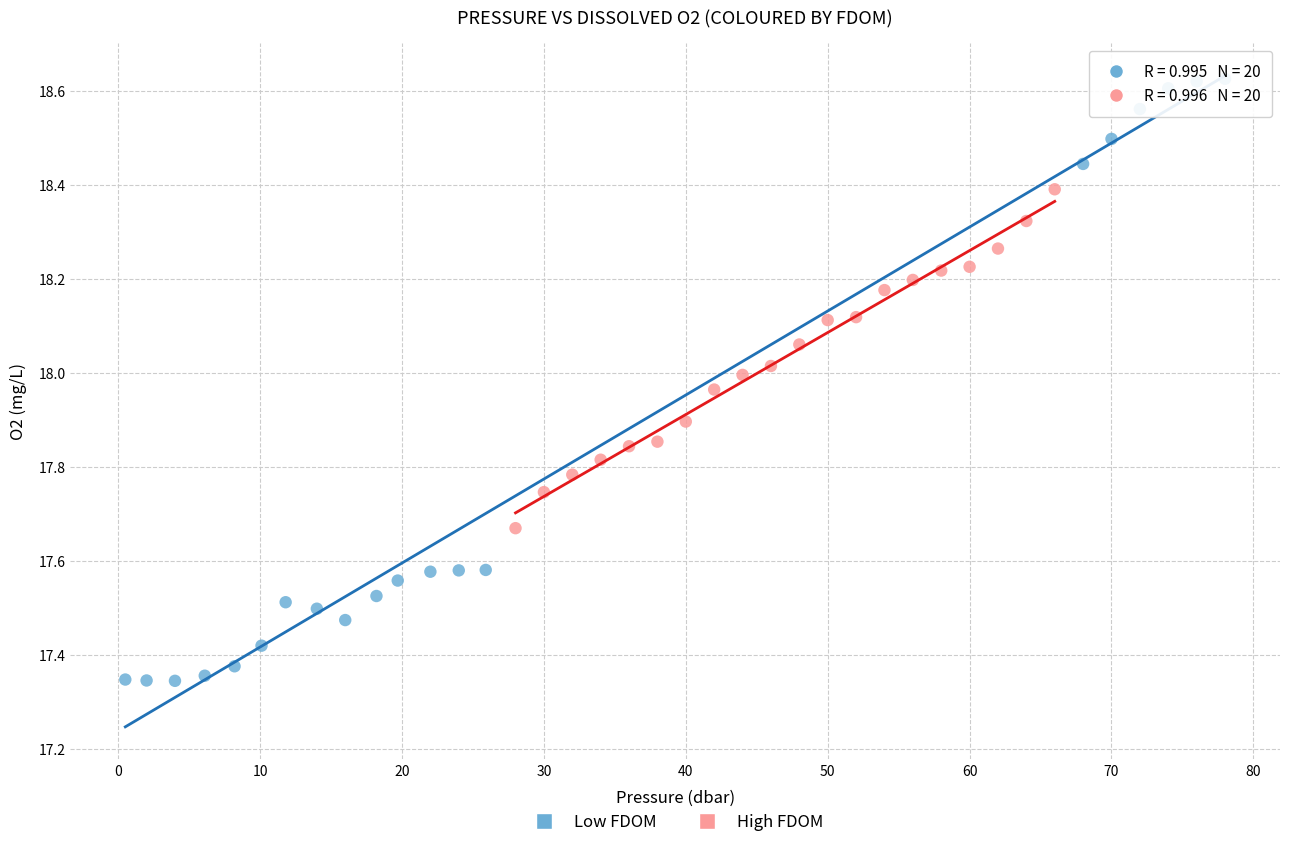

Which series contains the highest Y value?

Low FDOM